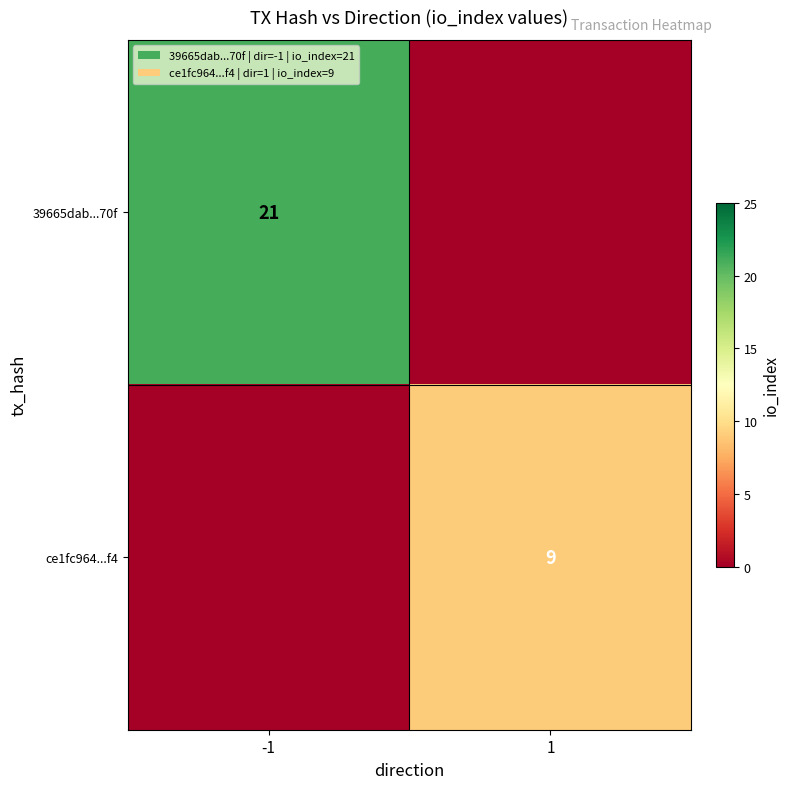

The ce1fc964...f4 series shows 9 at 1. True or false?

True